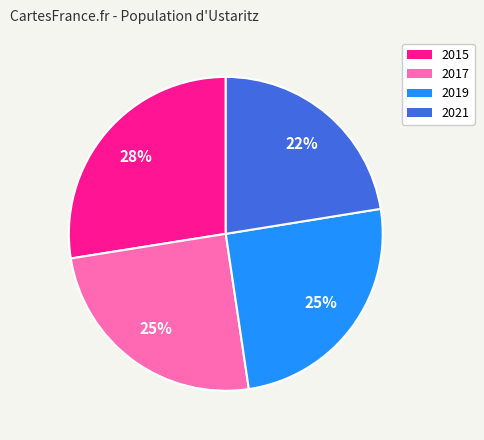

Approximately how many times larger is the value at 2017 compared to 2019?

1.0